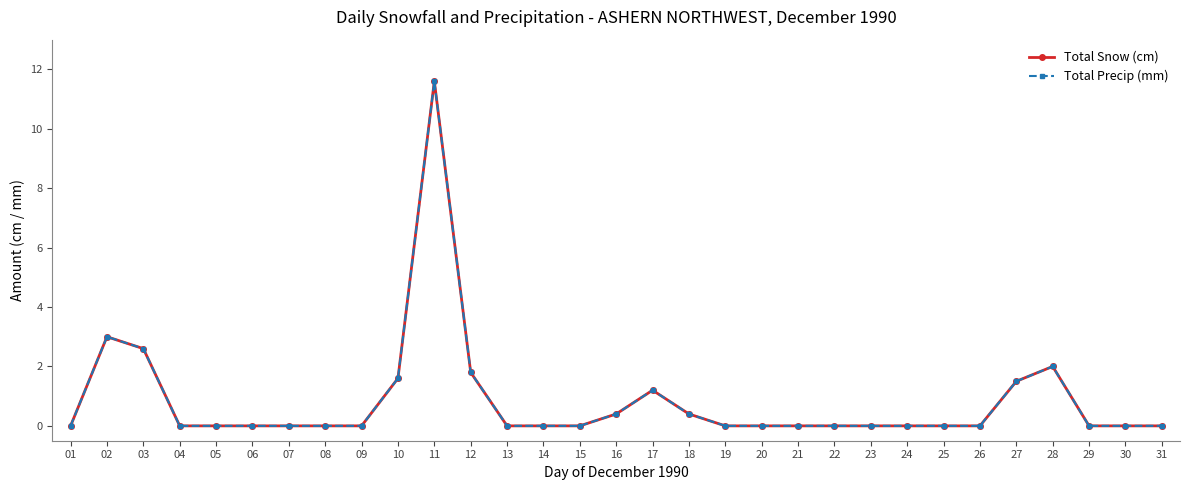

What is the average value of the Total Precip (mm) series?

0.8